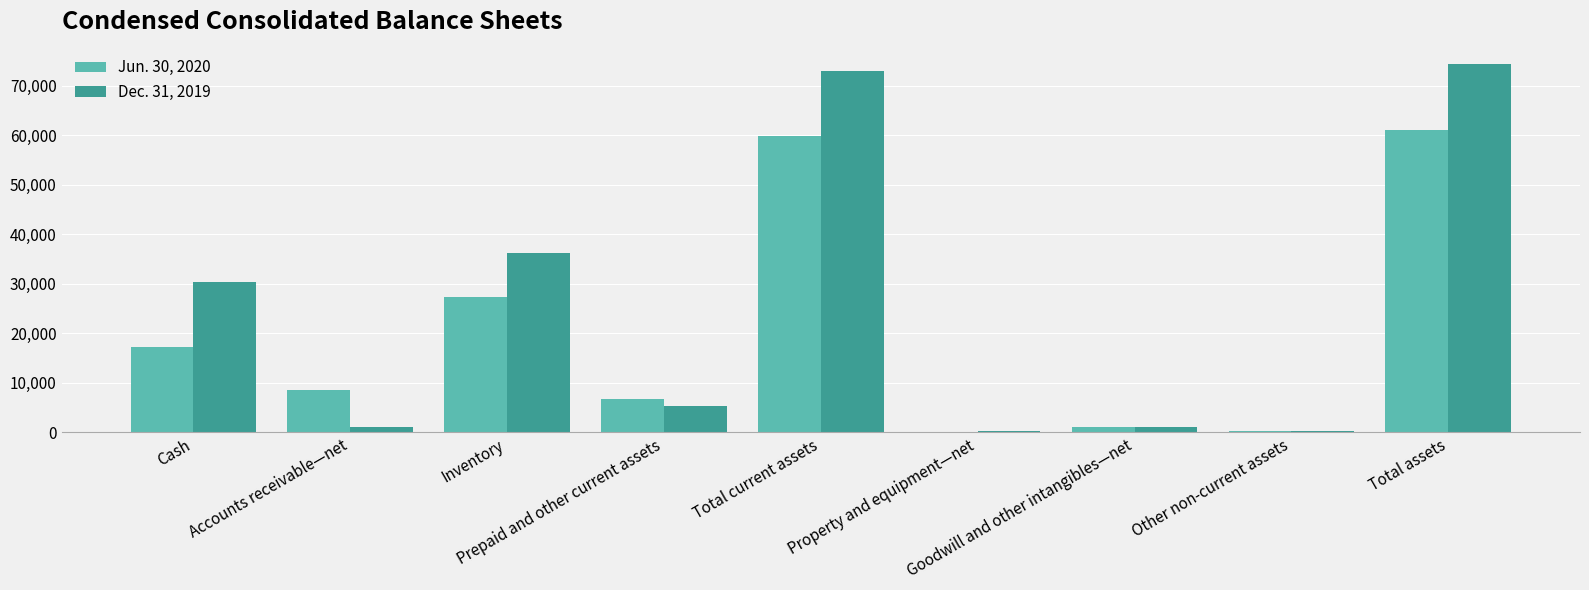

Which series has the largest range (max minus min)?

Dec. 31, 2019